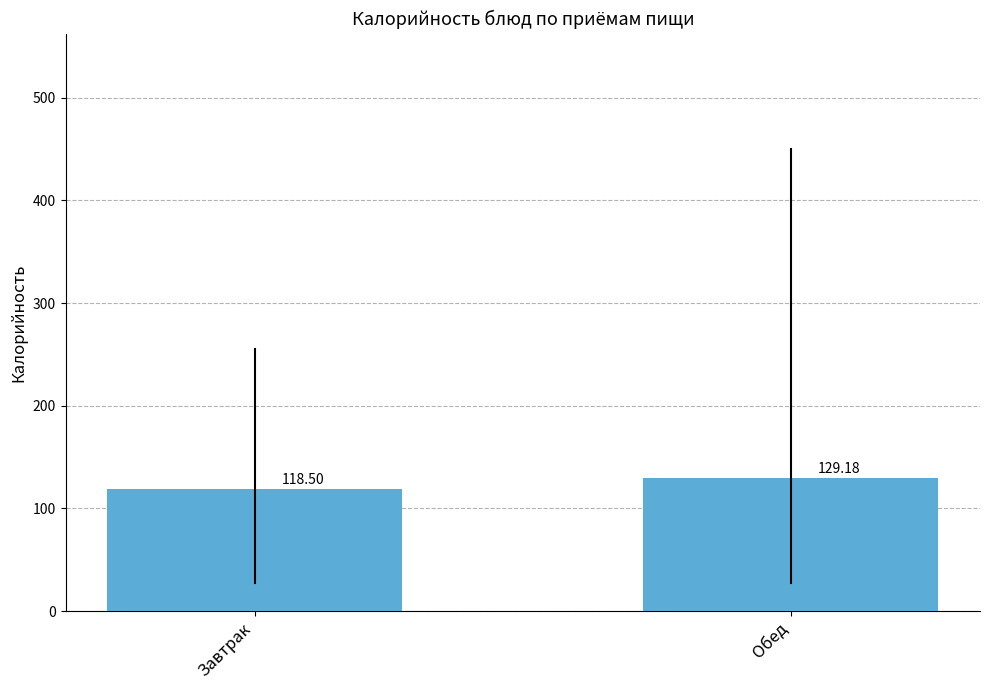

Which category has the highest value across all series?

Обед